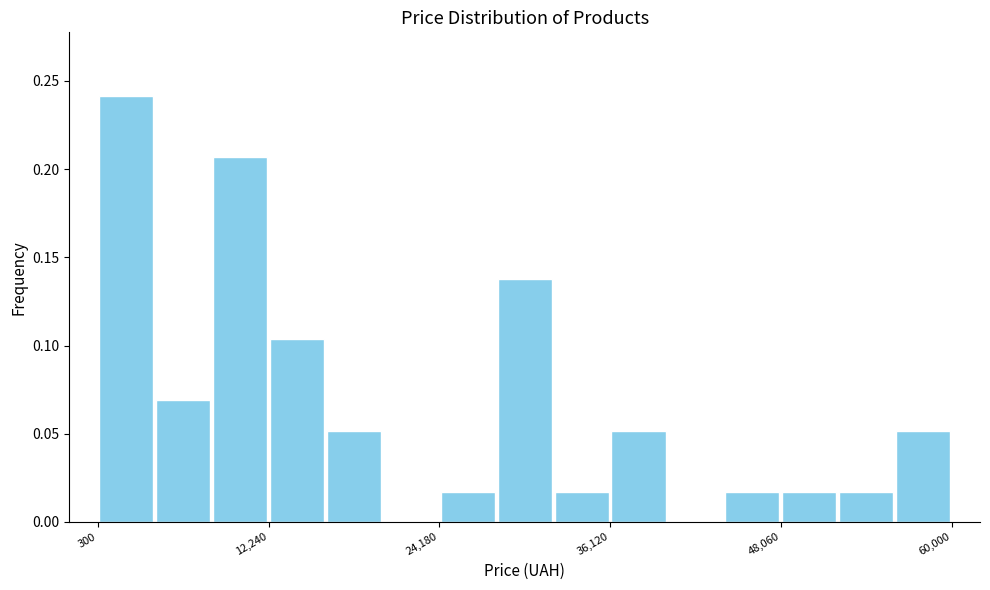

Read against the x-axis, roughly where is the centre of the tallest bar?

2000